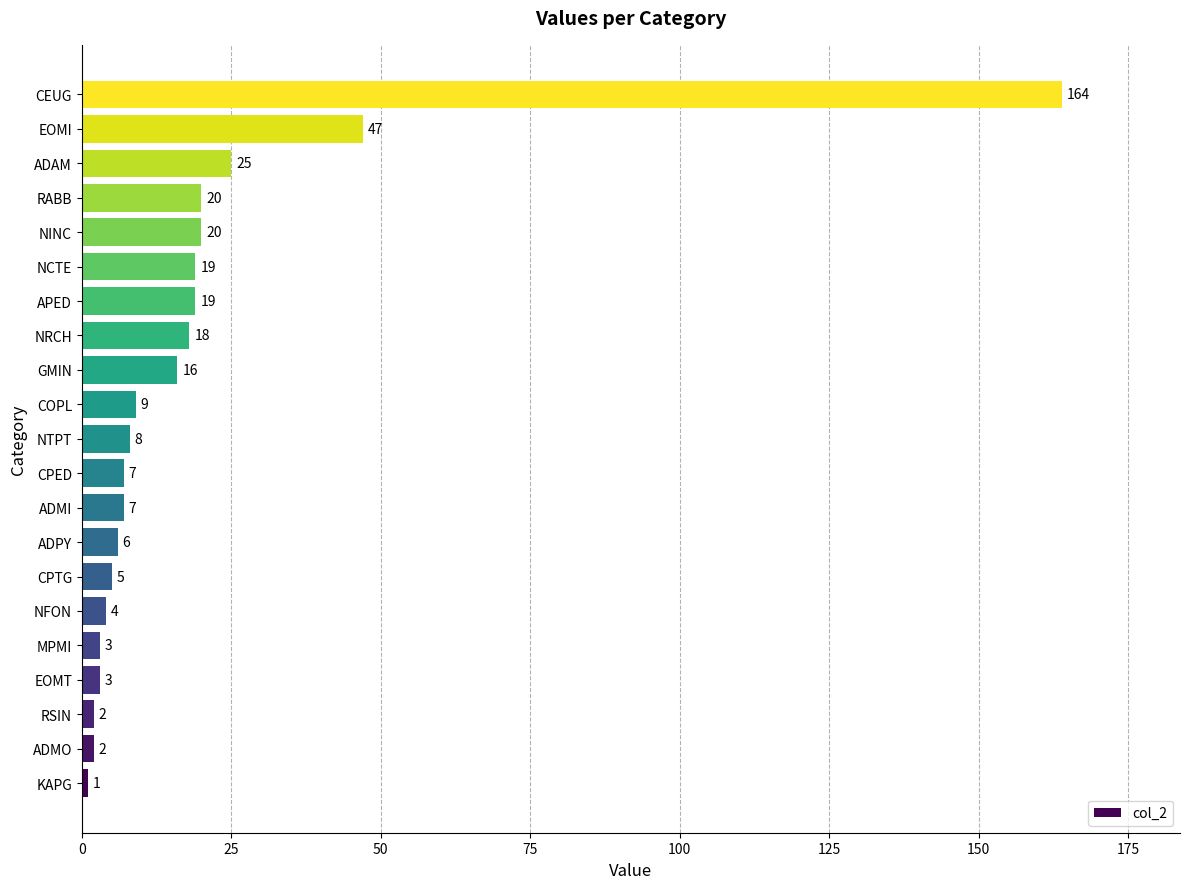

Reading bottom to top, transcribe all the data shown in this chart.

1	2	2	3	3	4	5	6	7	7	8	9	16	18	19	19	20	20	25	47	164